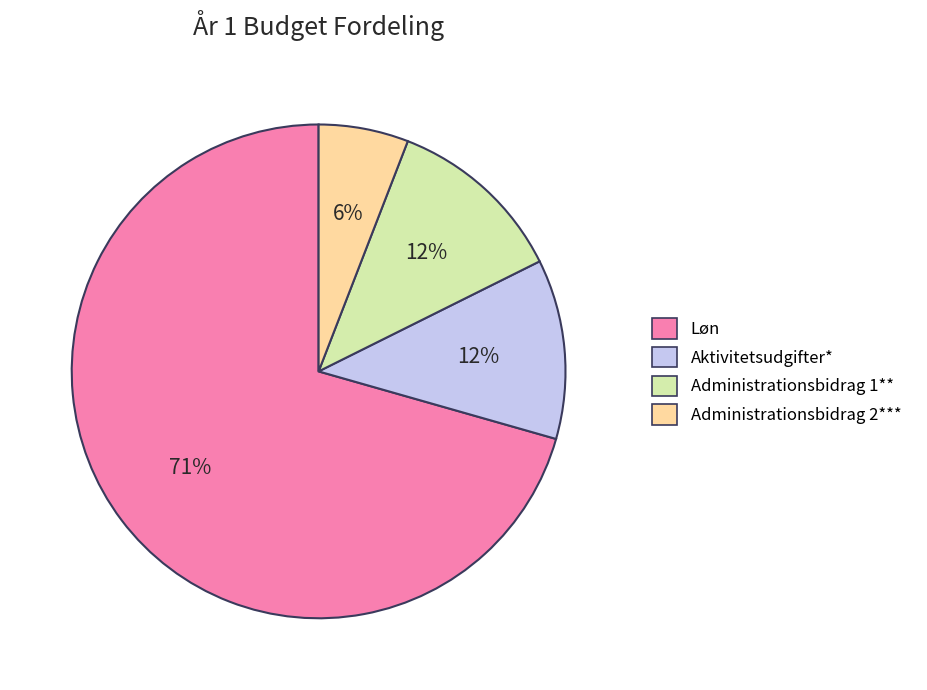

To the nearest percent, what portion does Administrationsbidrag 1** represent?

12%